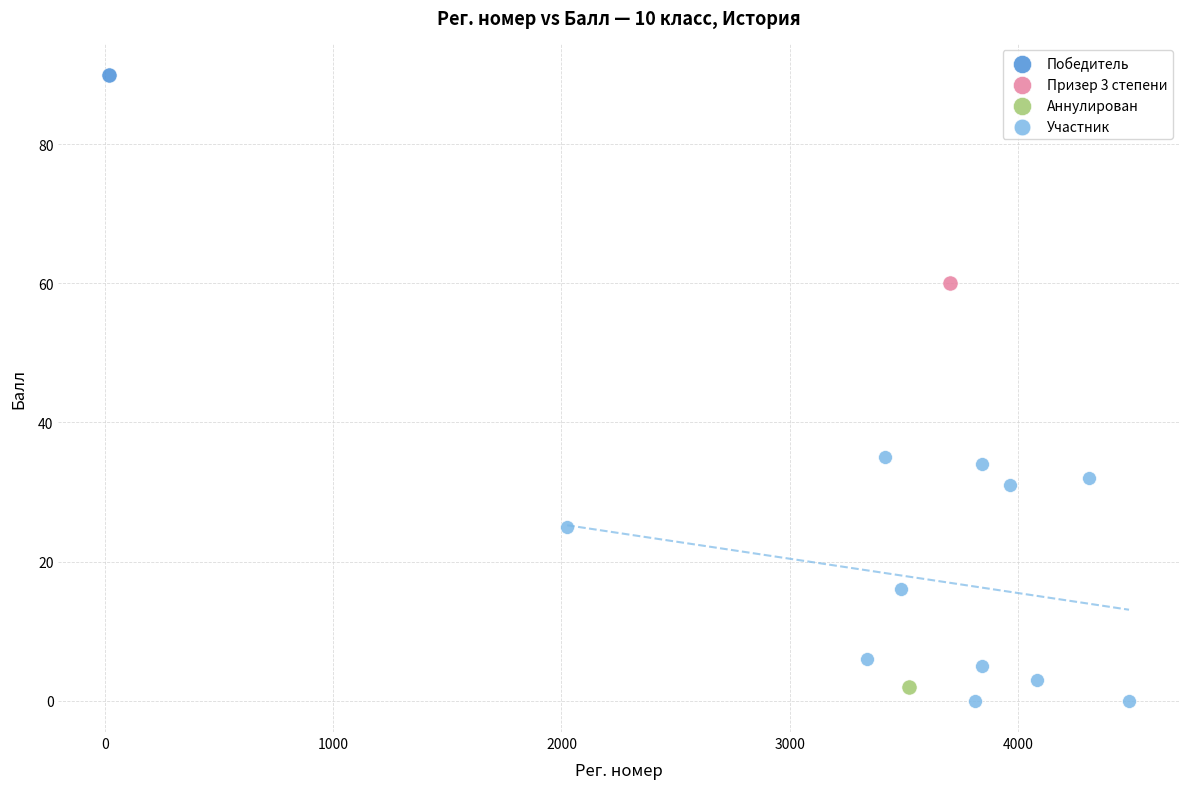

What are all the series names shown in the legend?

Победитель, Призер 3 степени, Аннулирован, Участник